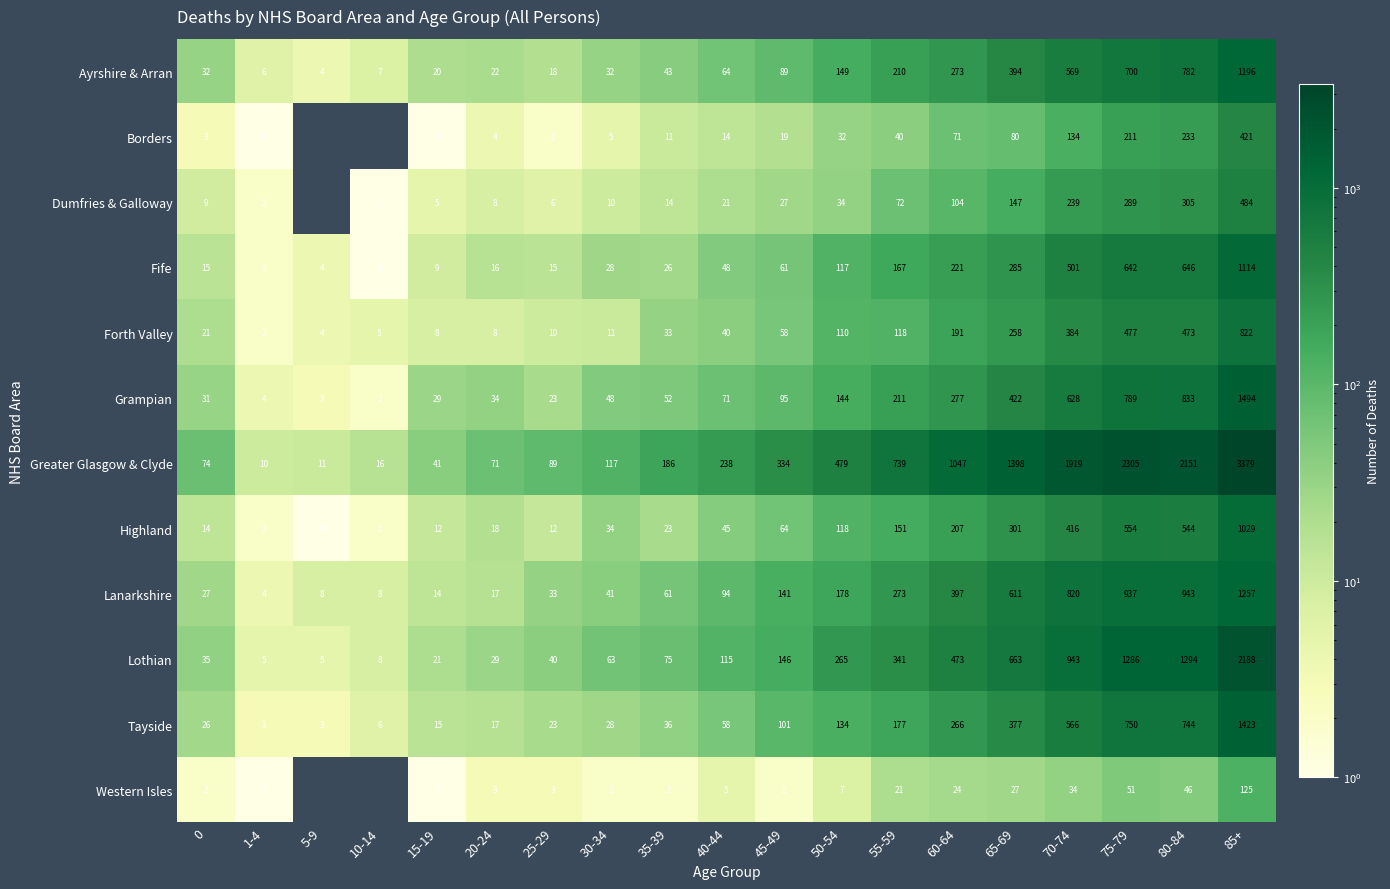

What is the average value of the Forth Valley series?

160